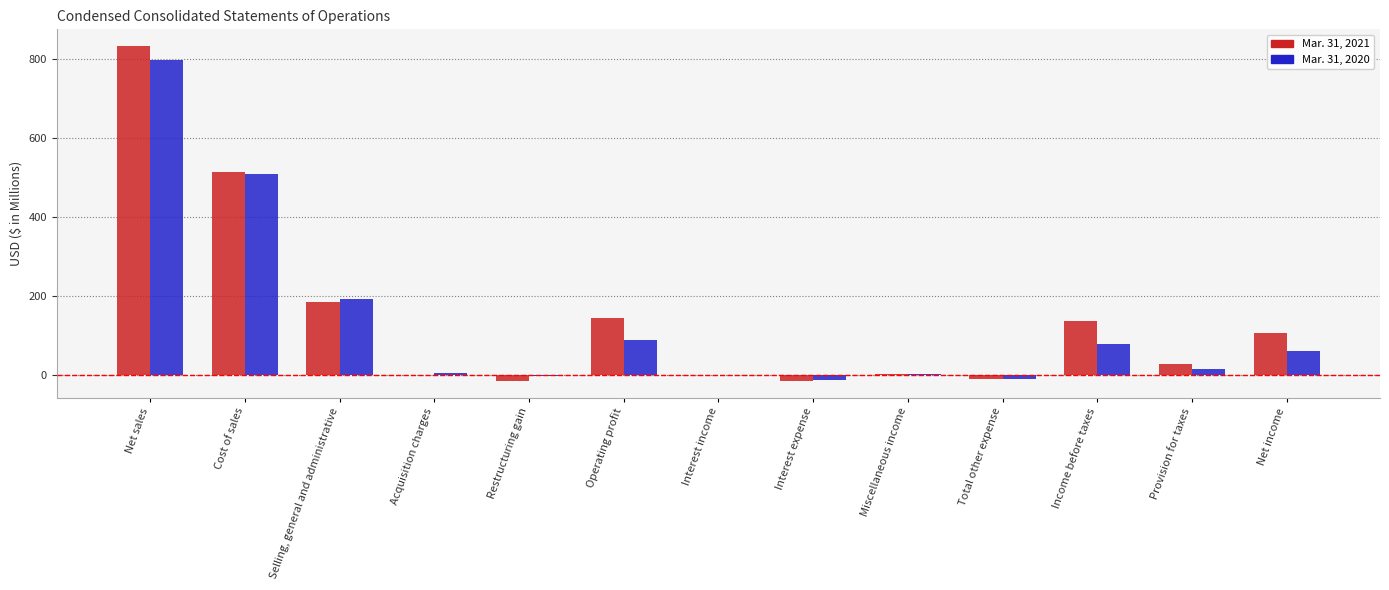

Which series has the widest spread of values?

Mar. 31, 2021